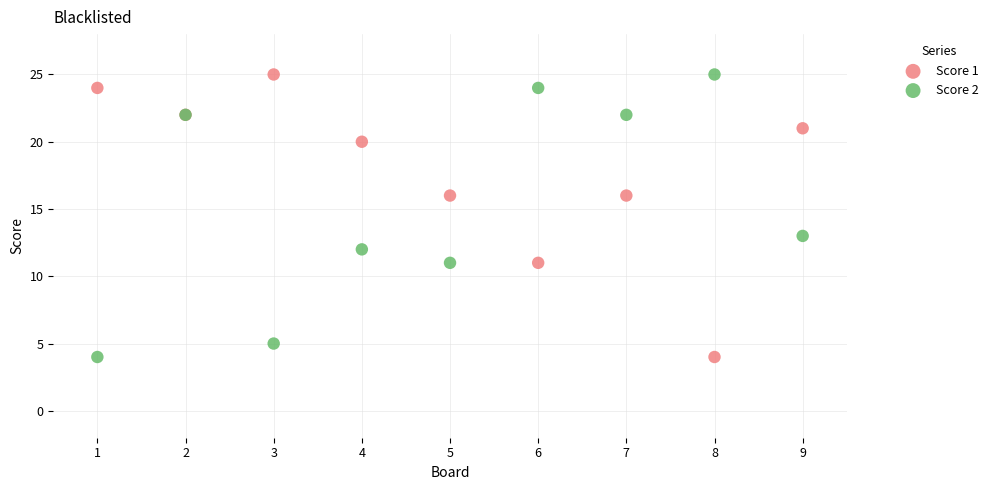

What is the X range (max minus min) for the scatter plot?

8